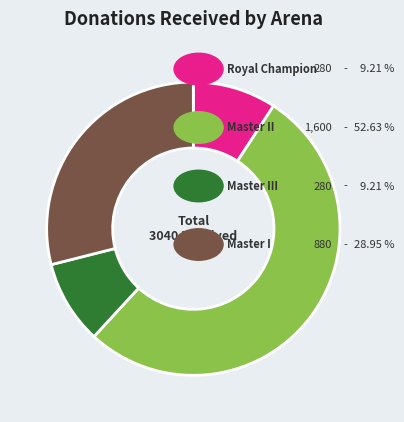

Is there a majority slice in this chart?

Yes